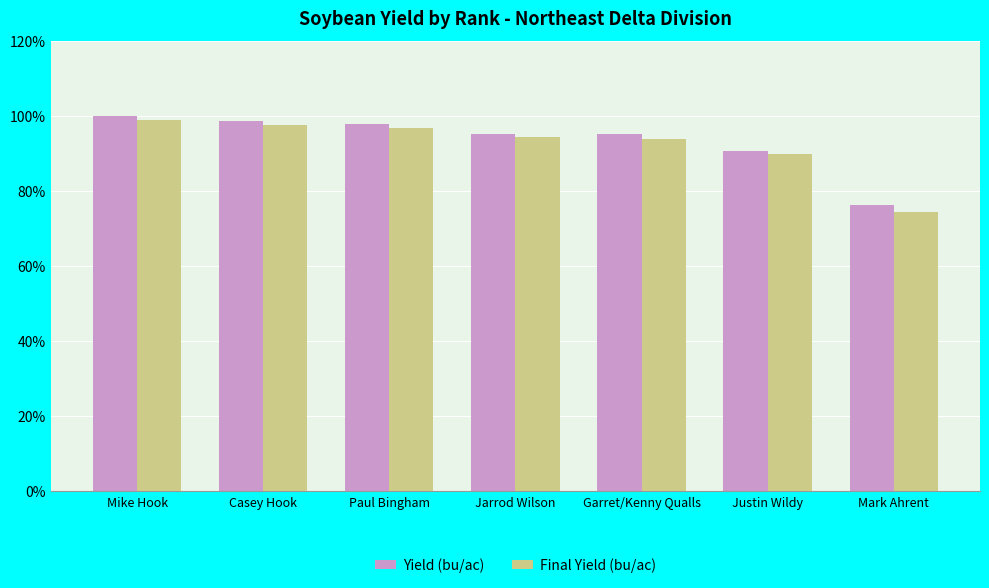

How many series are shown in this chart?

2